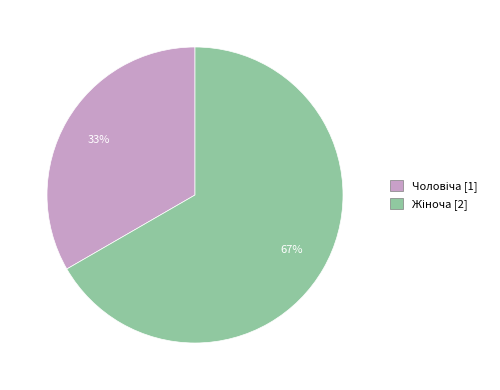

To the nearest percent, what is the average slice percentage?

50%